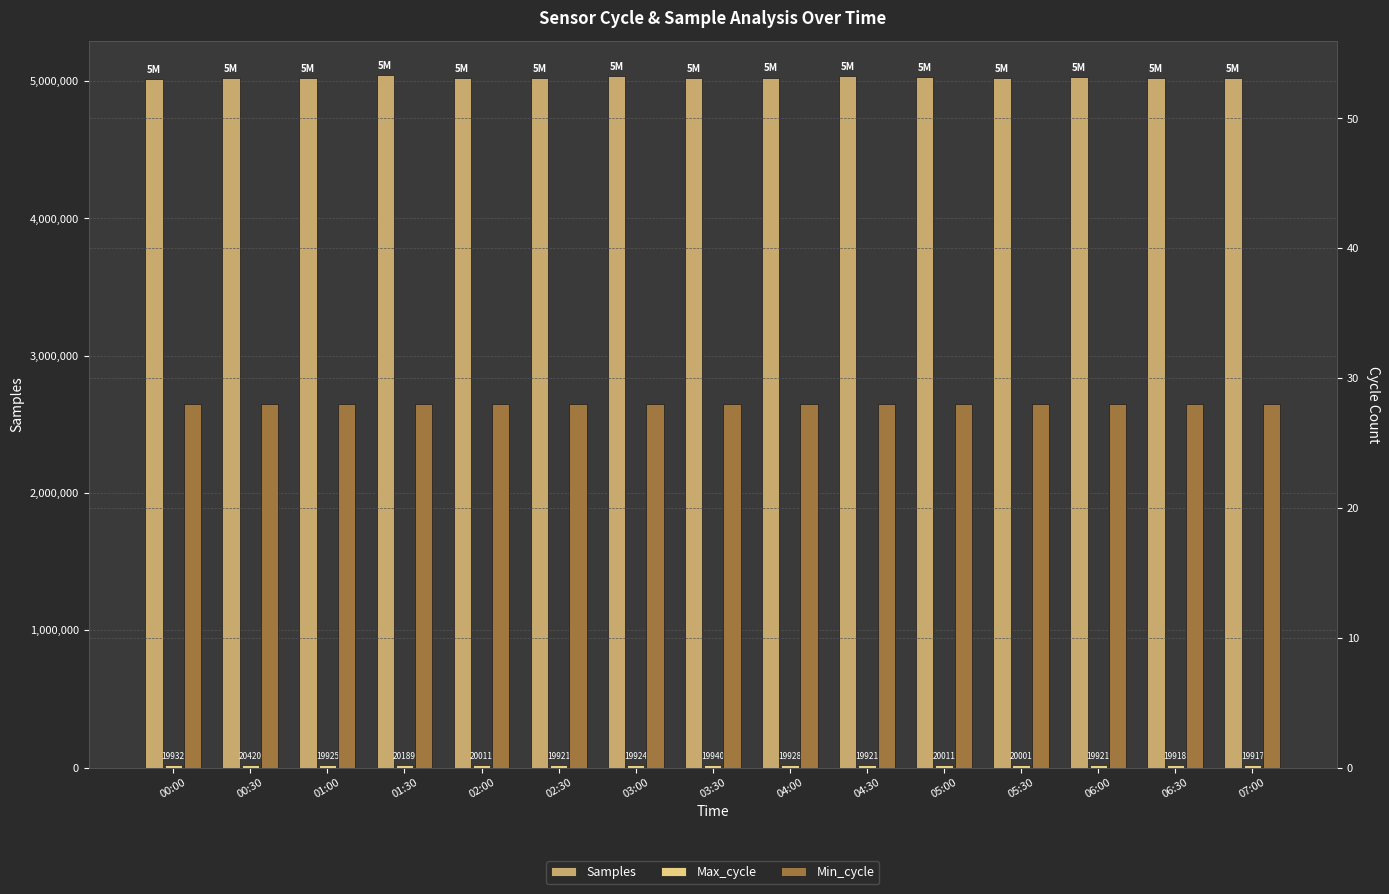

What is the average value of the Max_cycle series?

19992